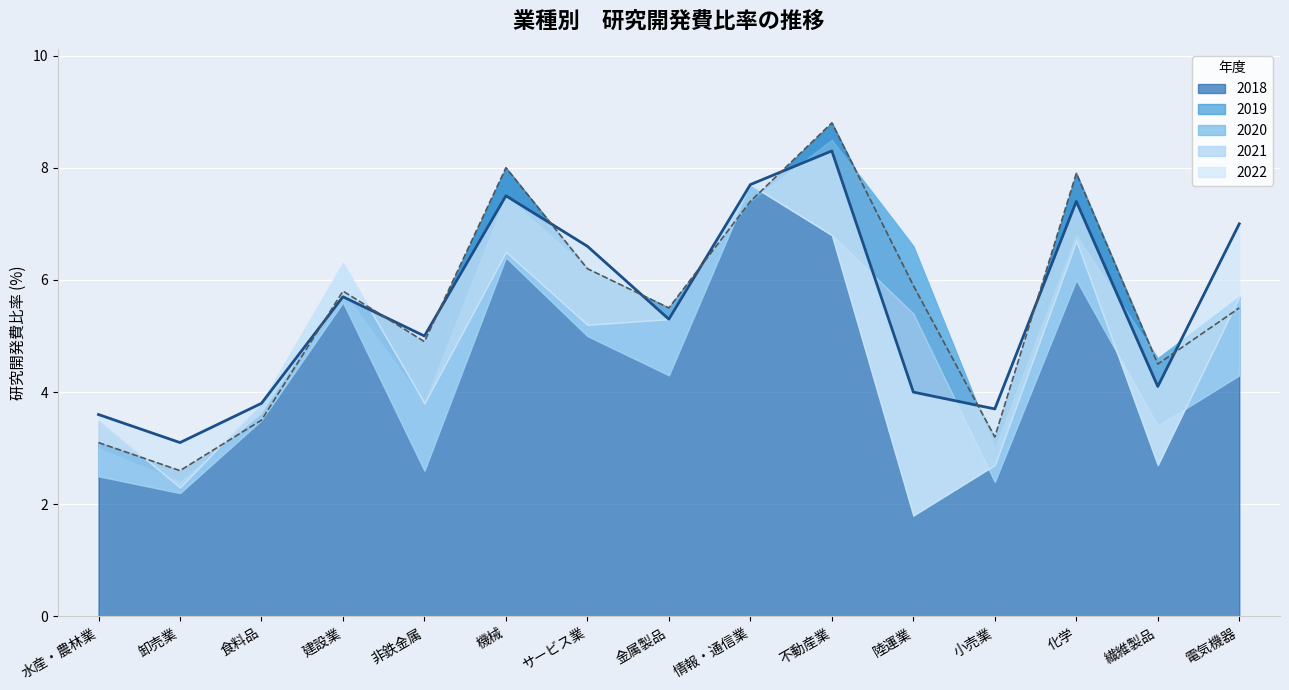

What position from the right is 非鉄金属?

11